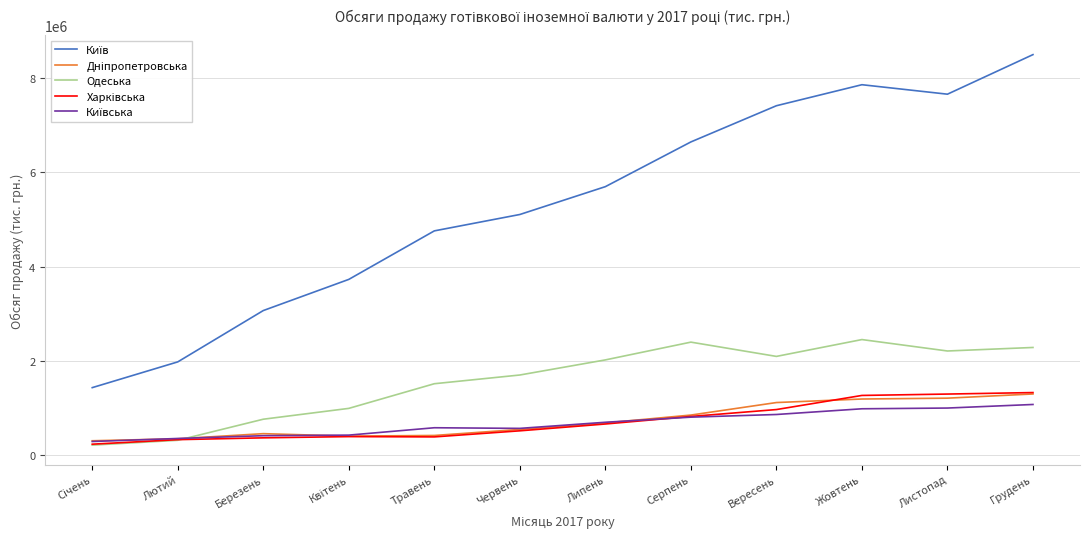

True or false: Одеська has a value of 2095006.6 at Вересень.

True